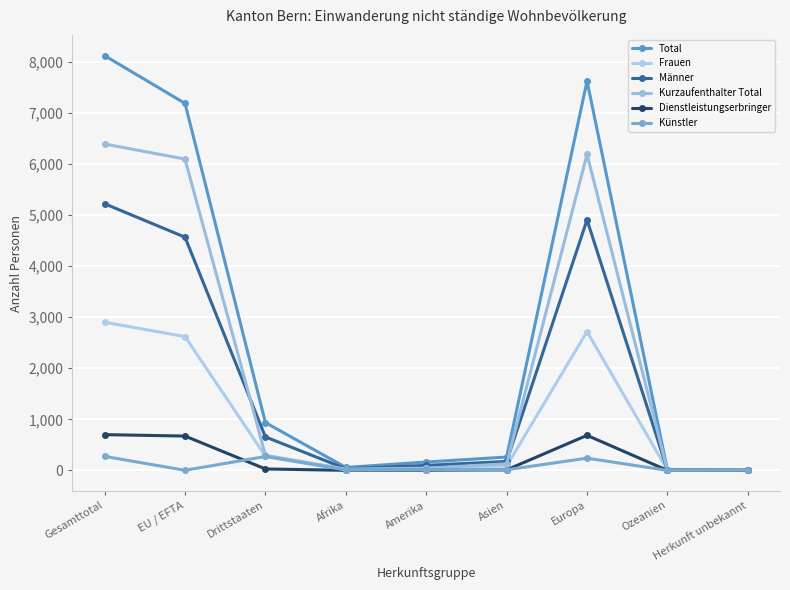

How many lines are shown in the chart?

6